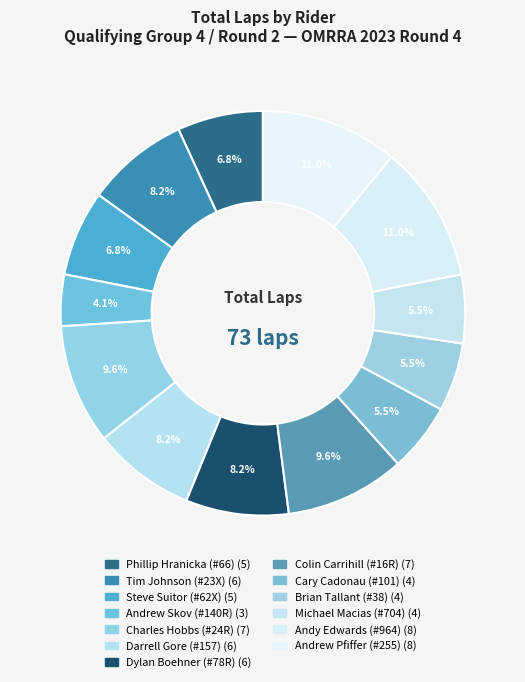

How many slices are in this pie chart?

13